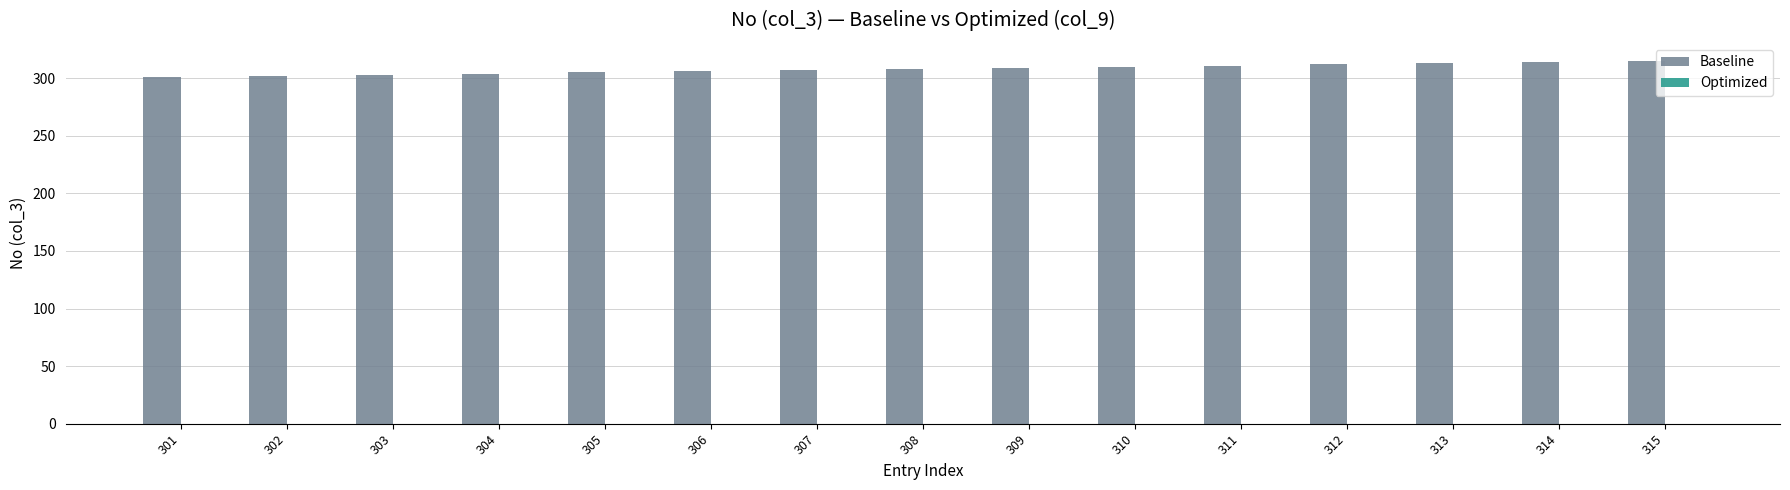

How many bars are there in total?

15